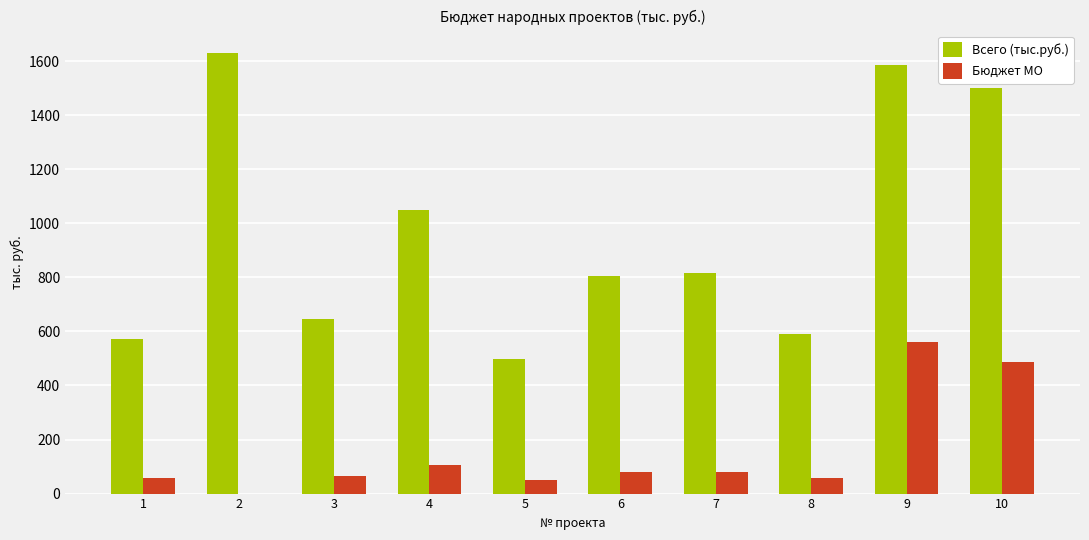

What is the sum of the Бюджет МО values at 5 and 10?

535.9